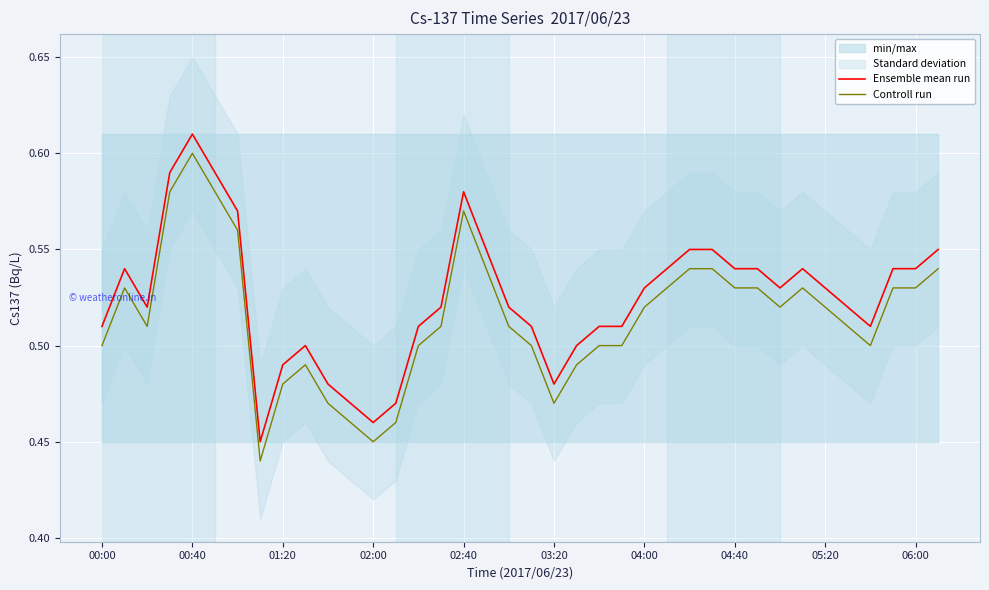

Is it true that Controll run equals 0.8 at 05:20?

False